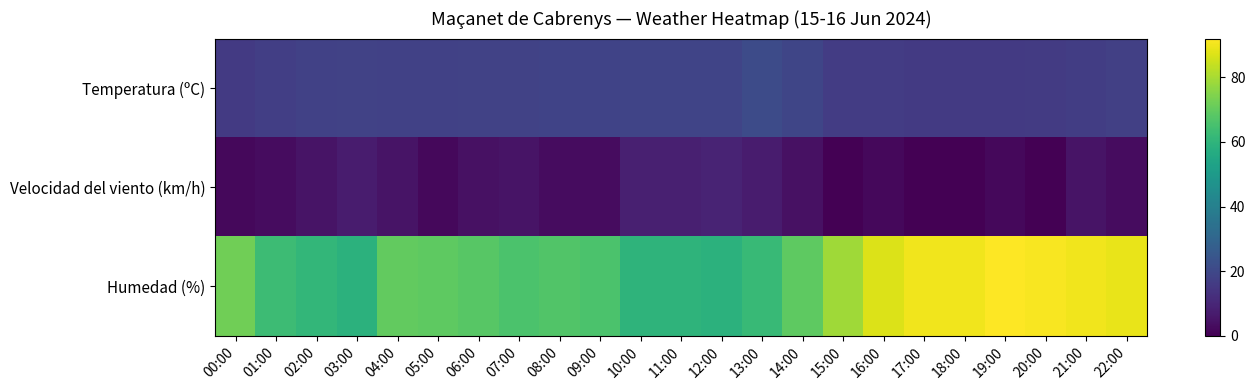

Reading left to right, what are all the values shown in this chart?

Temperatura (ºC): 00:00=15.8	01:00=17.1	02:00=17.8	03:00=18.0	04:00=17.7	05:00=17.9	06:00=18.0	07:00=18.0	08:00=18.5	09:00=18.5	10:00=18.8	11:00=18.7	12:00=19.0	13:00=21.1	14:00=19.3	15:00=16.3	16:00=16.2	17:00=15.6	18:00=15.5	19:00=15.6	20:00=16.1	21:00=16.7	22:00=17.5
Velocidad del viento (km/h): 00:00=2.0	01:00=3.0	02:00=5.0	03:00=7.0	04:00=5.0	05:00=2.0	06:00=4.0	07:00=5.0	08:00=3.0	09:00=3.0	10:00=8.0	11:00=8.0	12:00=9.0	13:00=7.0	14:00=4.0	15:00=0.0	16:00=2.0	17:00=0.0	18:00=0.0	19:00=2.0	20:00=0.0	21:00=5.0	22:00=3.0
Humedad (%): 00:00=72.0	01:00=63.0	02:00=61.0	03:00=59.0	04:00=70.0	05:00=69.0	06:00=68.0	07:00=66.0	08:00=67.0	09:00=66.0	10:00=60.0	11:00=60.0	12:00=59.0	13:00=62.0	14:00=69.0	15:00=79.0	16:00=87.0	17:00=90.0	18:00=90.0	19:00=92.0	20:00=91.0	21:00=90.0	22:00=89.0